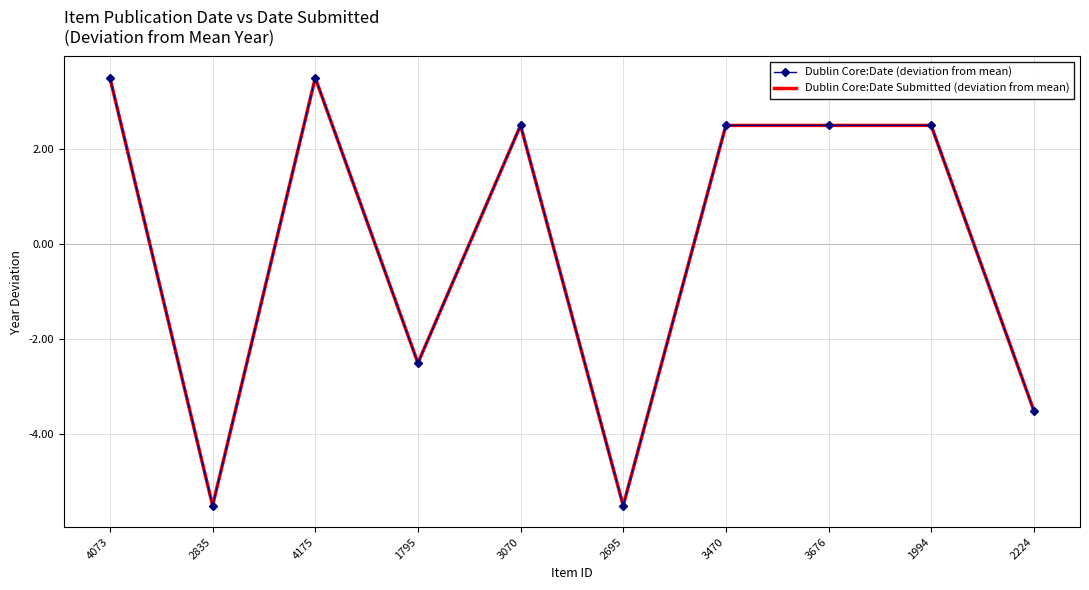

List the series in order of their peak value, highest first.

Dublin Core:Date (deviation from mean), Dublin Core:Date Submitted (deviation from mean)